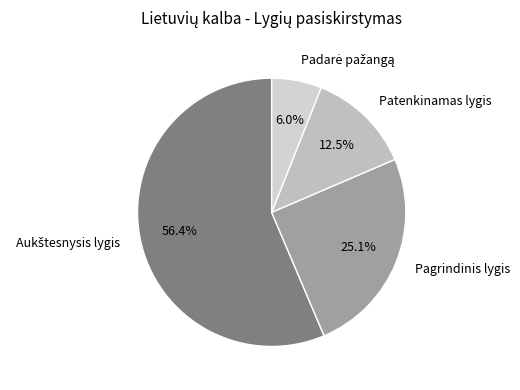

How many segments does this pie chart have?

4